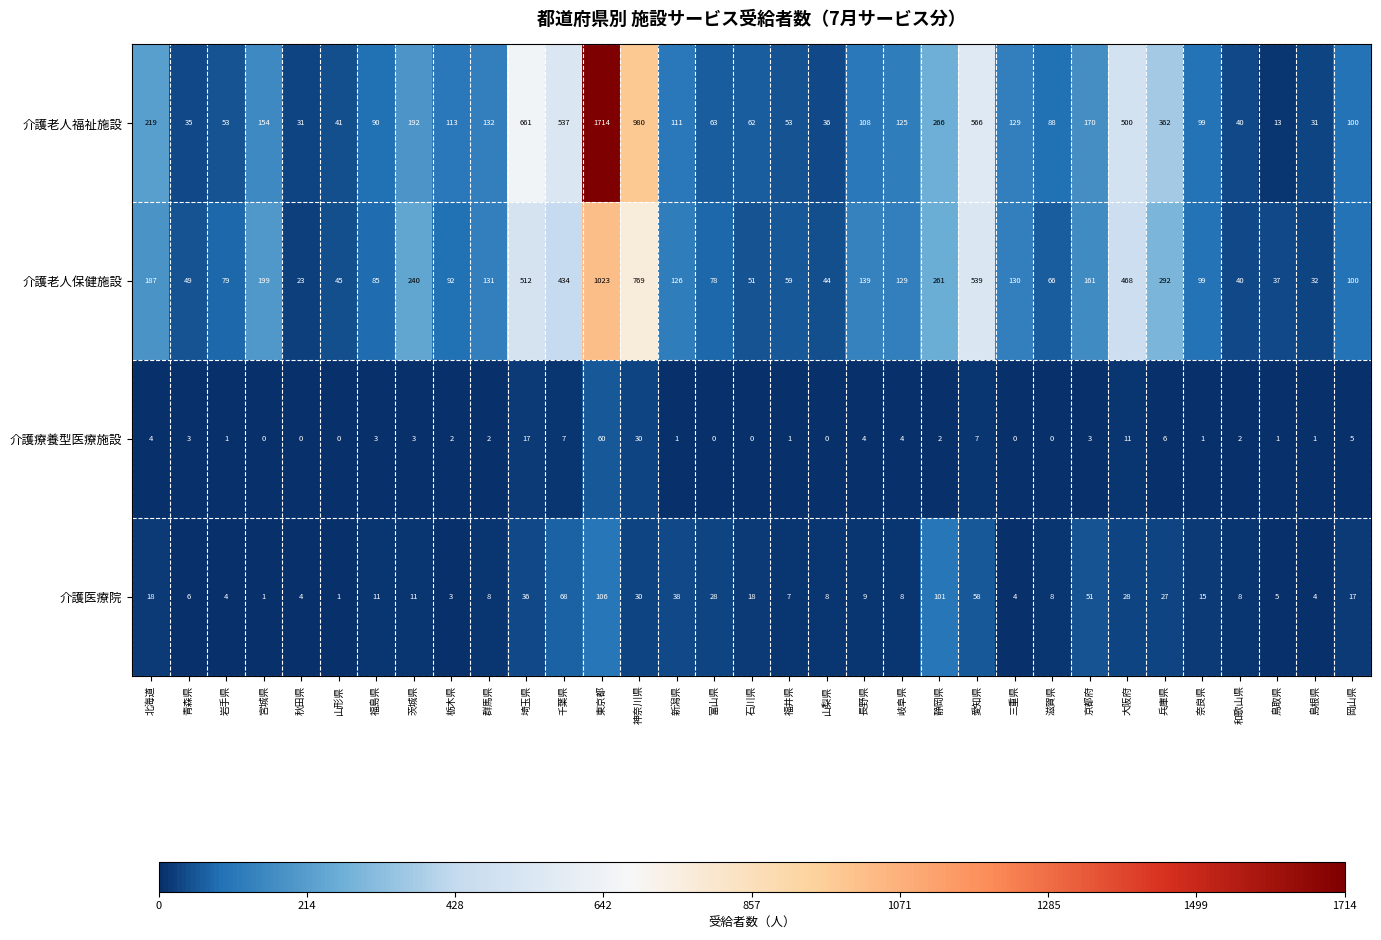

Where is 介護老人保健施設 nearest to the value 523?

埼玉県